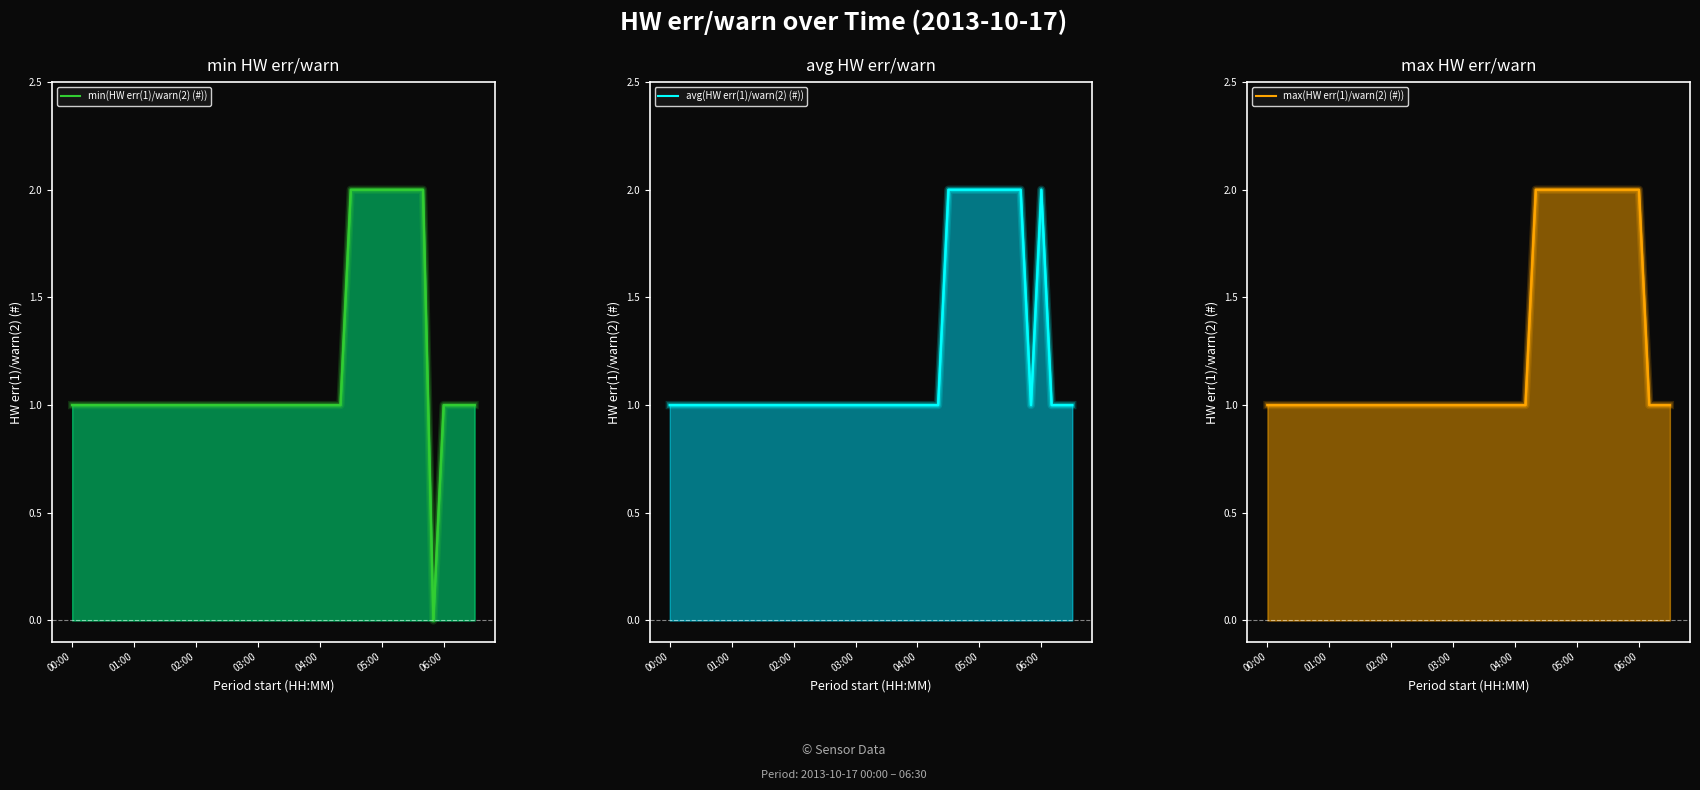

True or false: avg(HW err(1)/warn(2) (#)) has a value of 1 at 21.

False